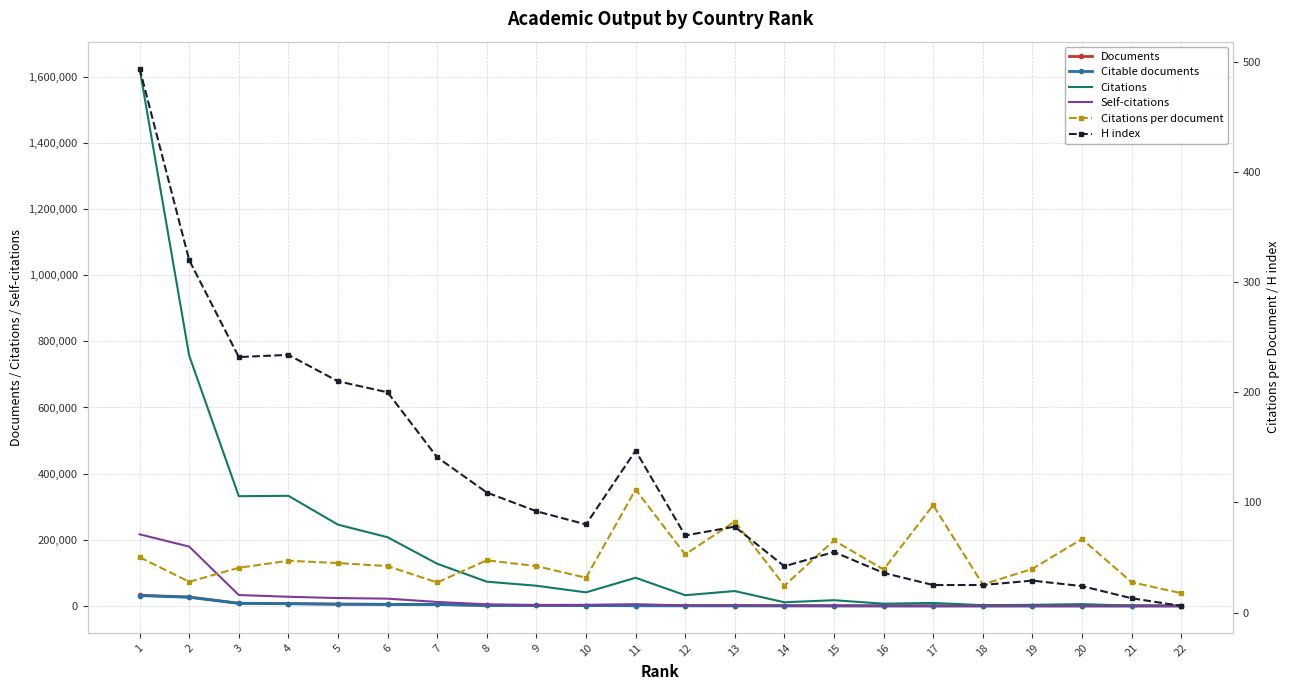

Which series has the largest total across all categories?

Citations